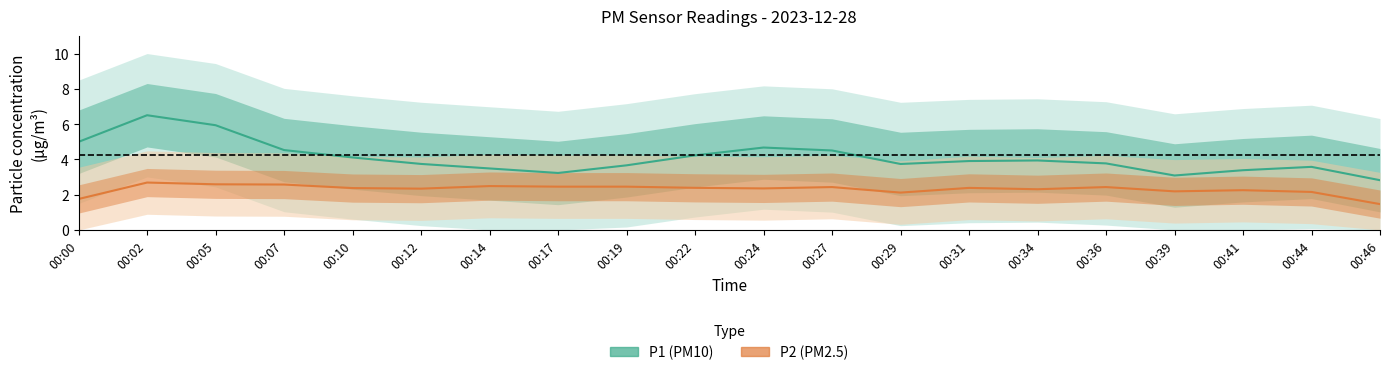

Which category has the highest value across all series?

00:02